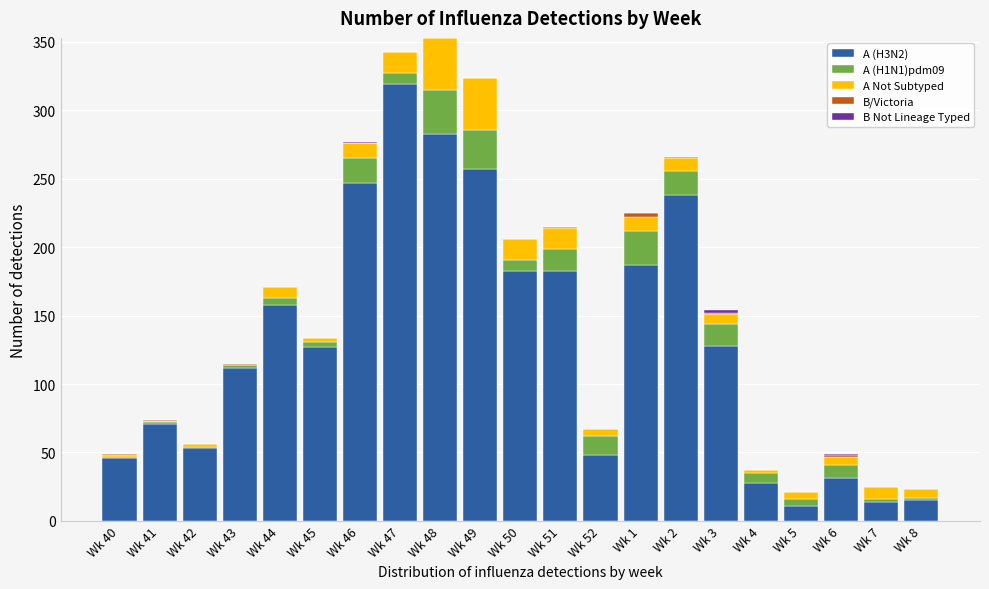

Are the bars horizontal?

No